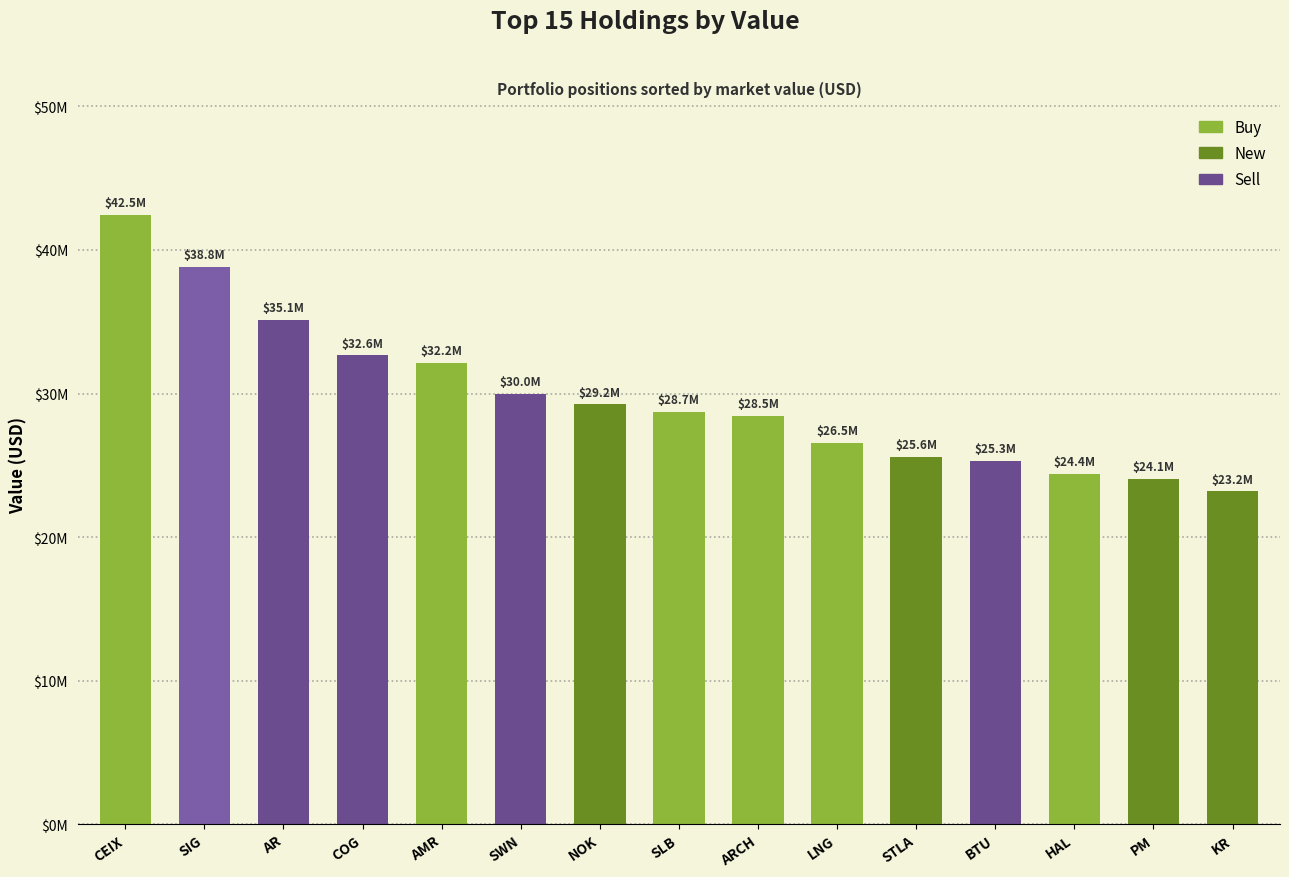

What is the maximum value shown in the chart?

42451000